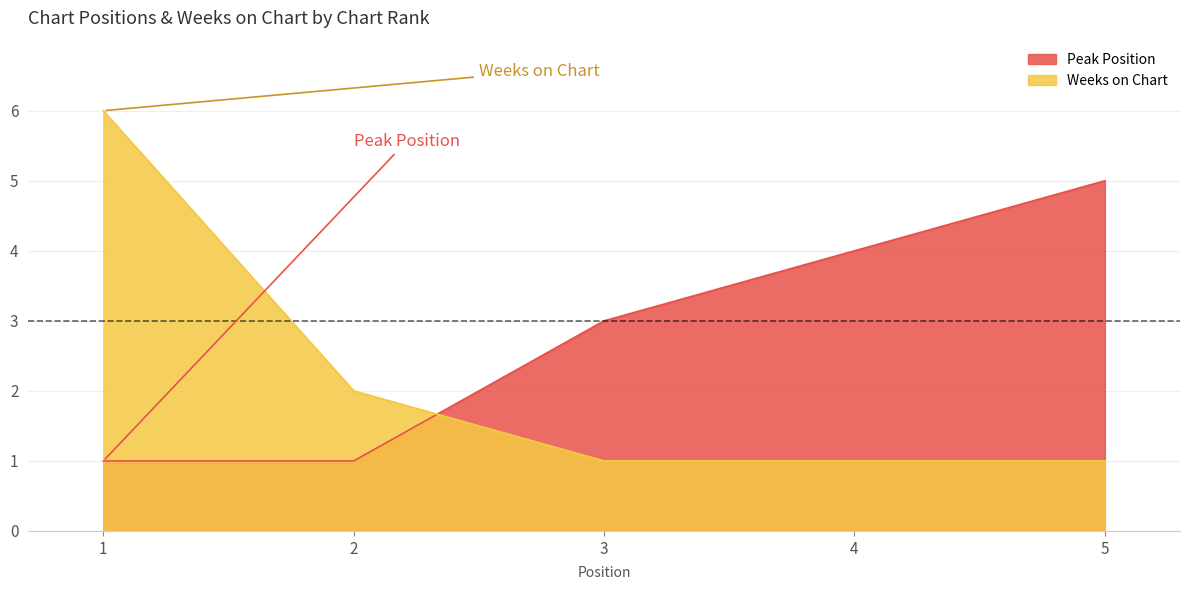

Where do Weeks on Chart and Peak Position first cross each other?

2 and 3